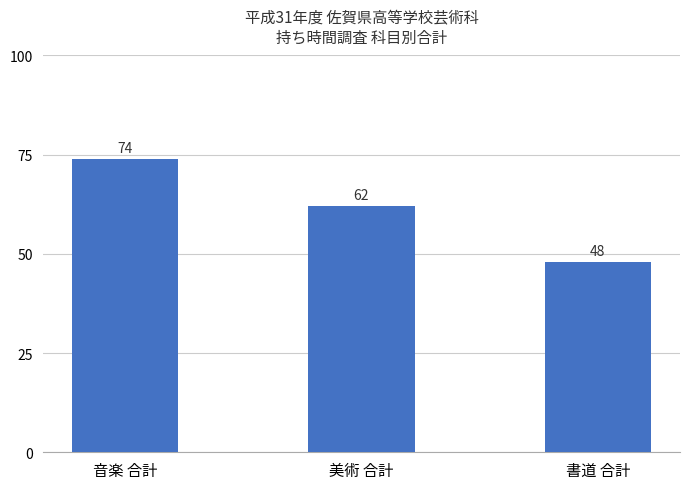

Reading left to right, transcribe all the data shown in this chart.

音楽 合計=74	美術 合計=62	書道 合計=48